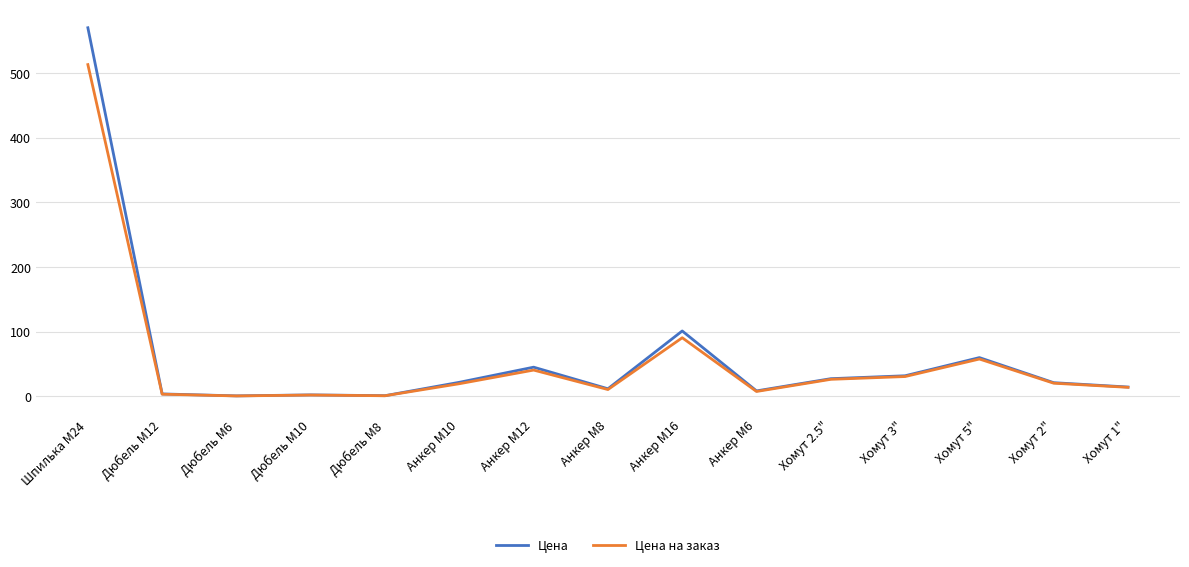

At which category is the sum across all series the highest?

Шпилька М24